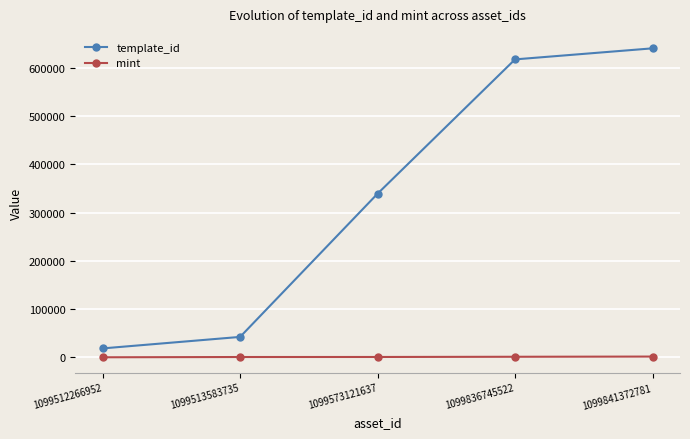

True or false: template_id has more than 2 interior local peaks.

False